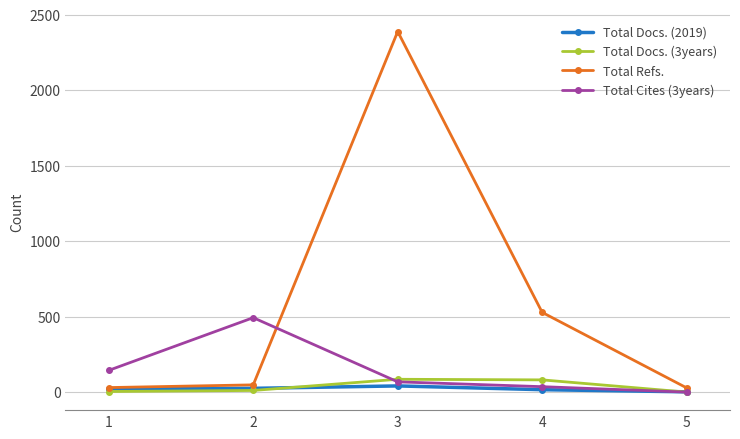

Which series has the widest spread of values?

Total Refs.